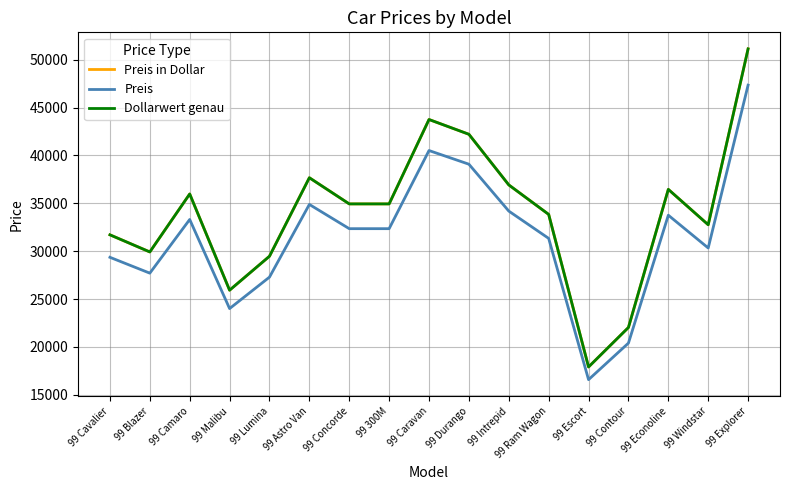

Which series has the largest range (max minus min)?

Preis in Dollar